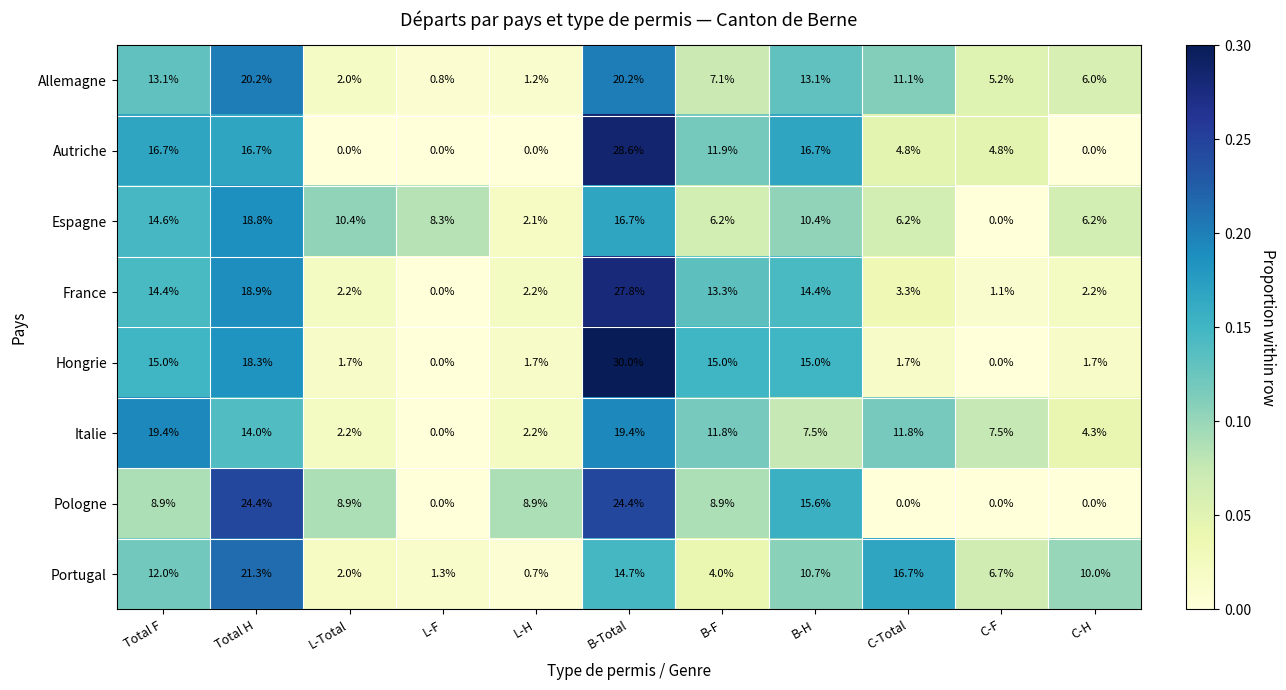

What is the difference between the maximum and minimum values in the Hongrie series?

30.0